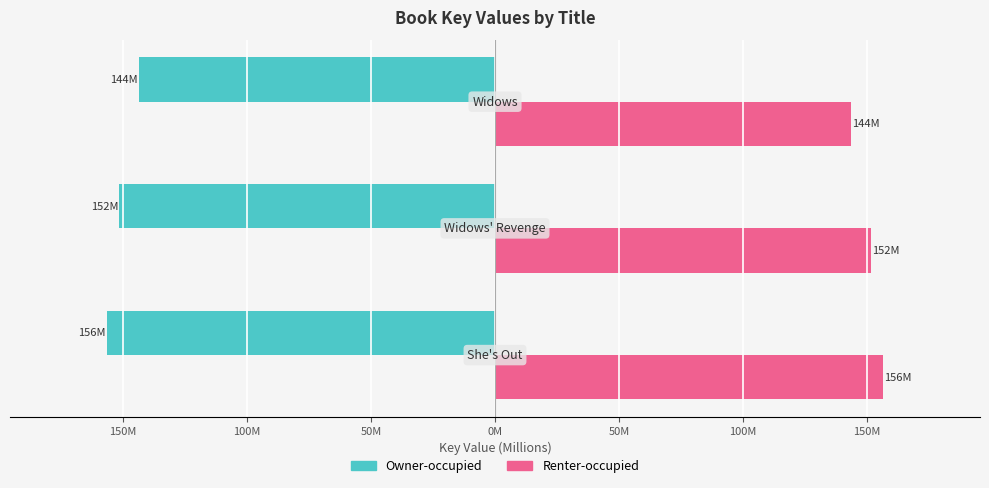

What is the difference between the maximum and second lowest values in the Owner-occupied series?

7.9